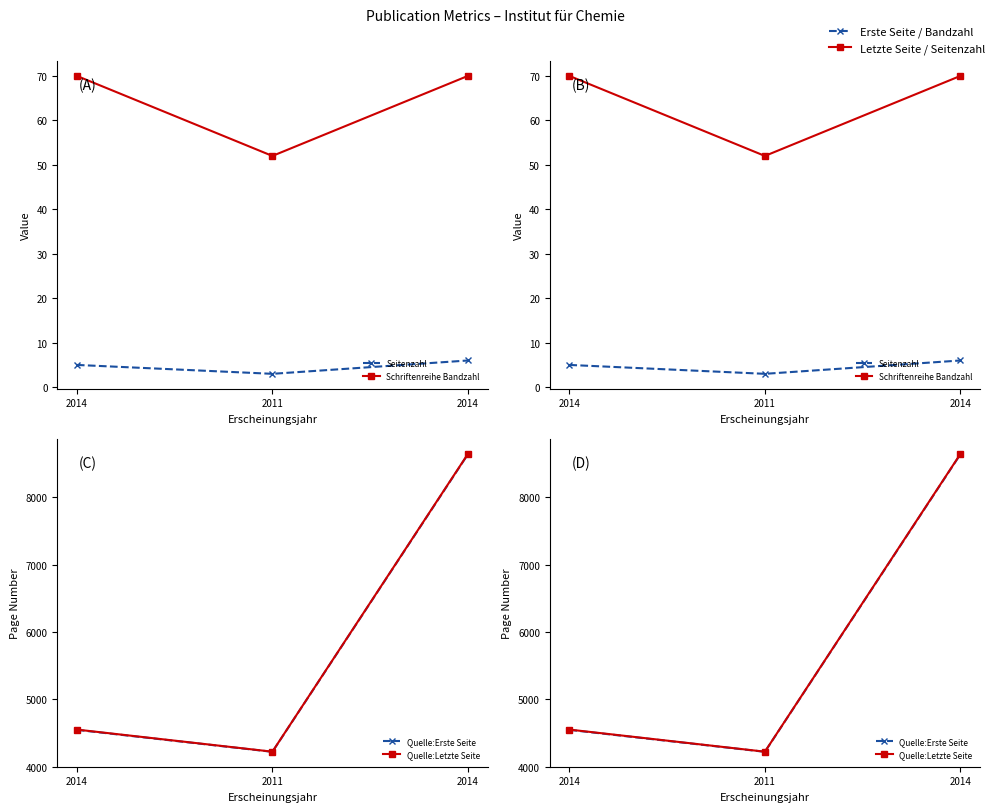

Reading left to right, list all the values displayed in this chart.

Seitenzahl: 2014=5	2011=3	2014=6
Schriftenreihe Bandzahl: 2014=70	2011=52	2014=70
Quelle:Erste Seite: 2014=4547	2011=4221	2014=8636
Quelle:Letzte Seite: 2014=4551	2011=4223	2014=8641